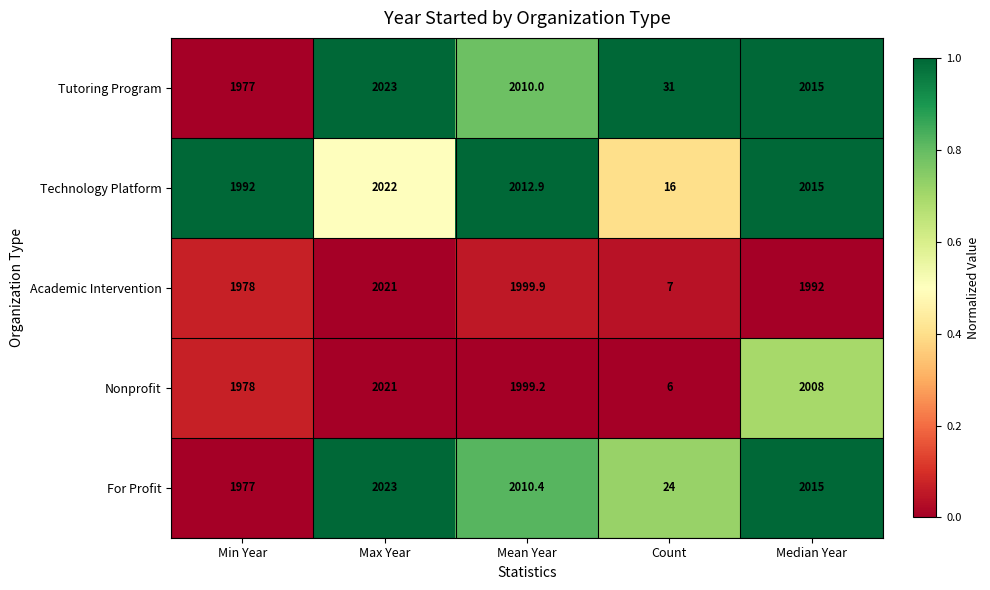

At which category is the sum across all series the highest?

Max Year